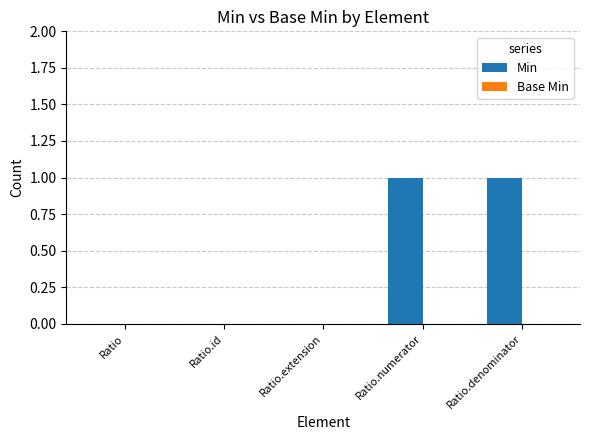

Are the bars horizontal?

No